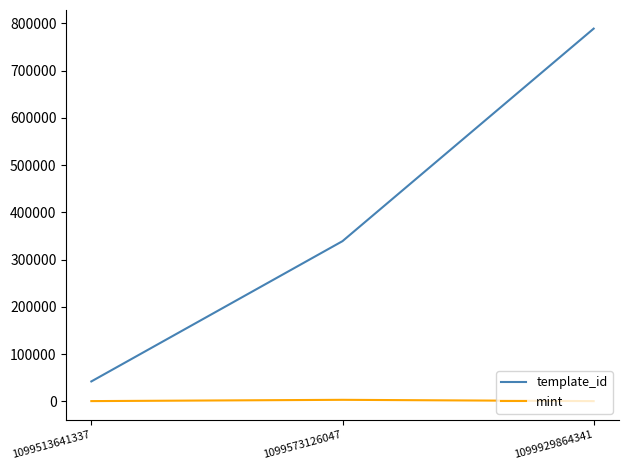

Is this an area chart (filled region under the line)?

No